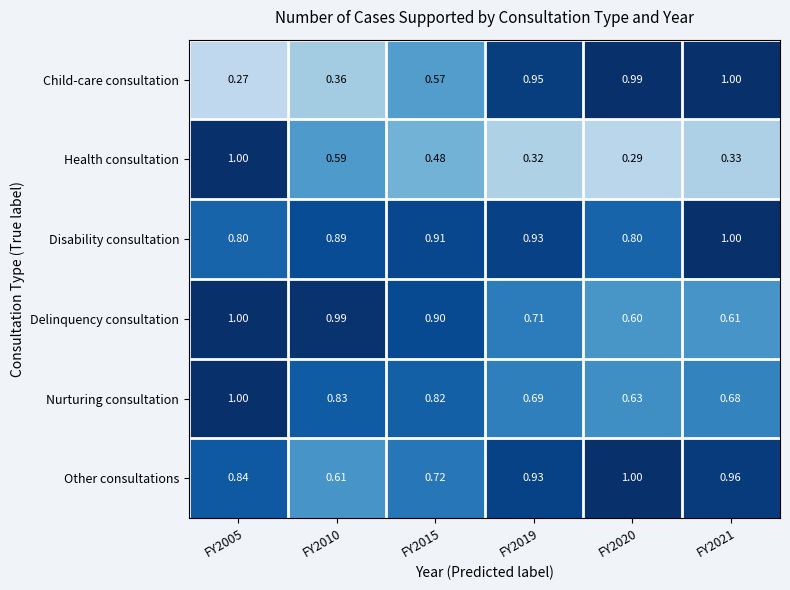

Rank the series at FY2010 from lowest to highest value.

Child-care consultation, Health consultation, Other consultations, Nurturing consultation, Disability consultation, Delinquency consultation